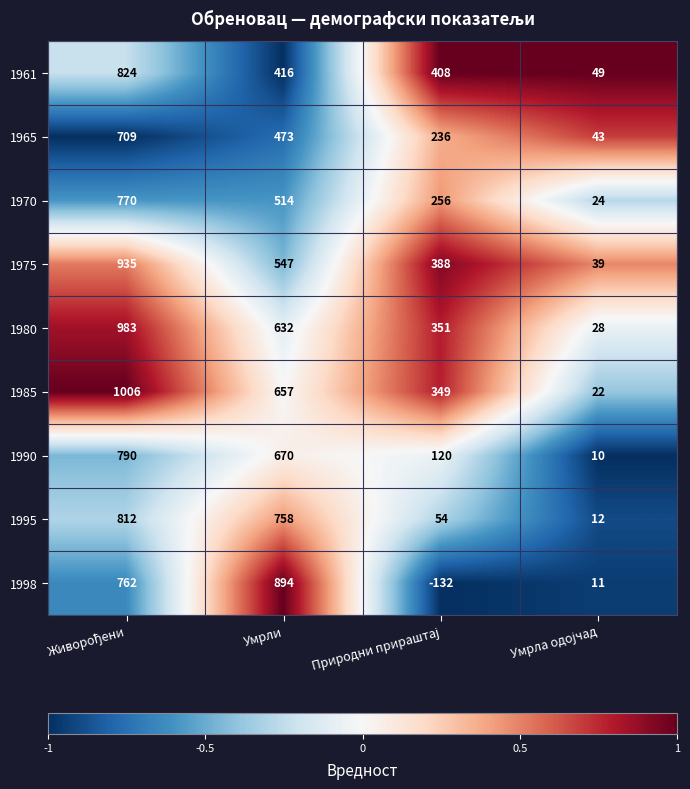

What is the difference between the maximum and minimum values in the 1980 series?

955